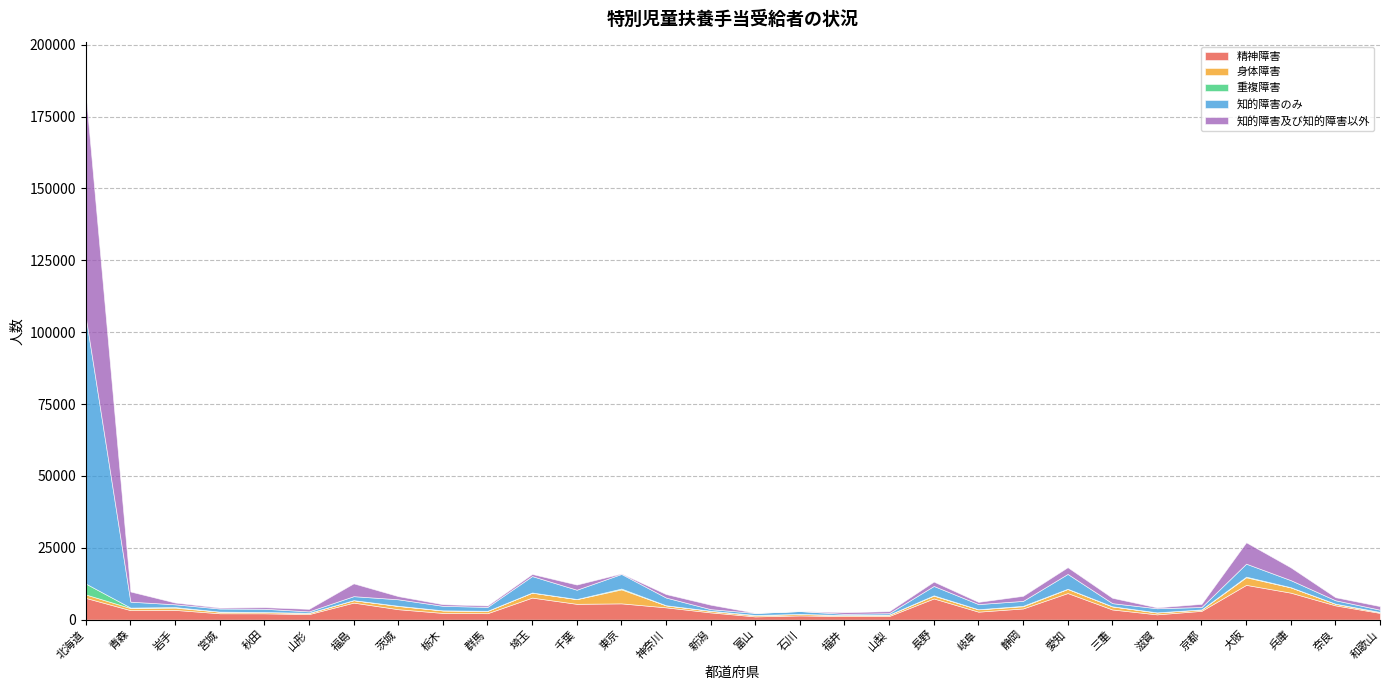

How many data points in 知的障害のみ are less than 1432?

15